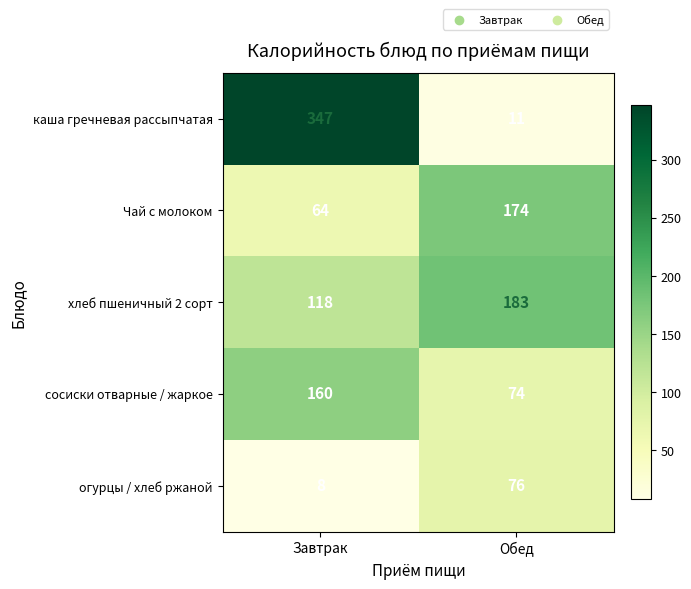

At which label is Чай с молоком closest to 119?

Завтрак